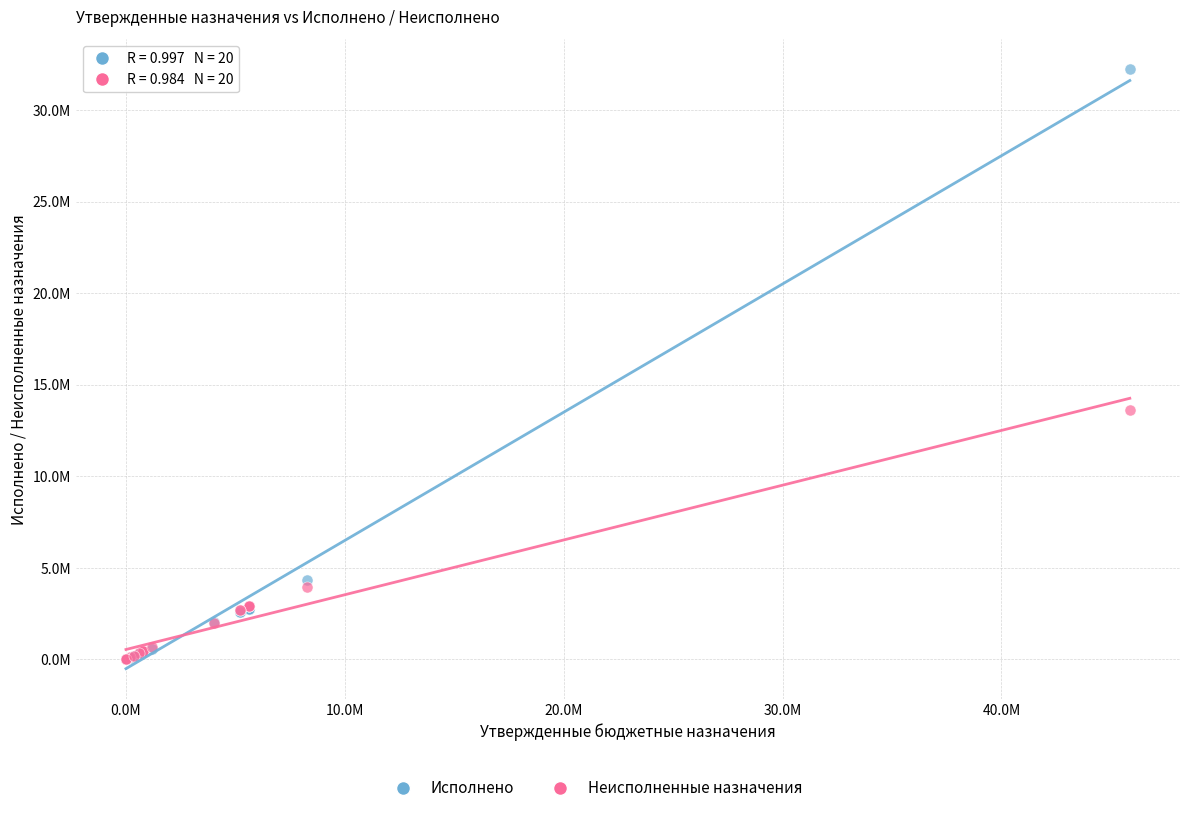

Which series reaches the maximum Y coordinate?

Исполнено